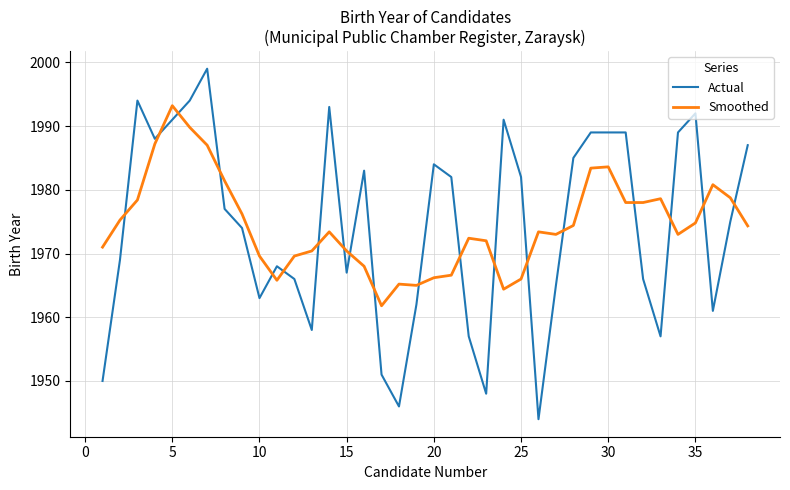

Which series has the largest range (max minus min)?

Actual